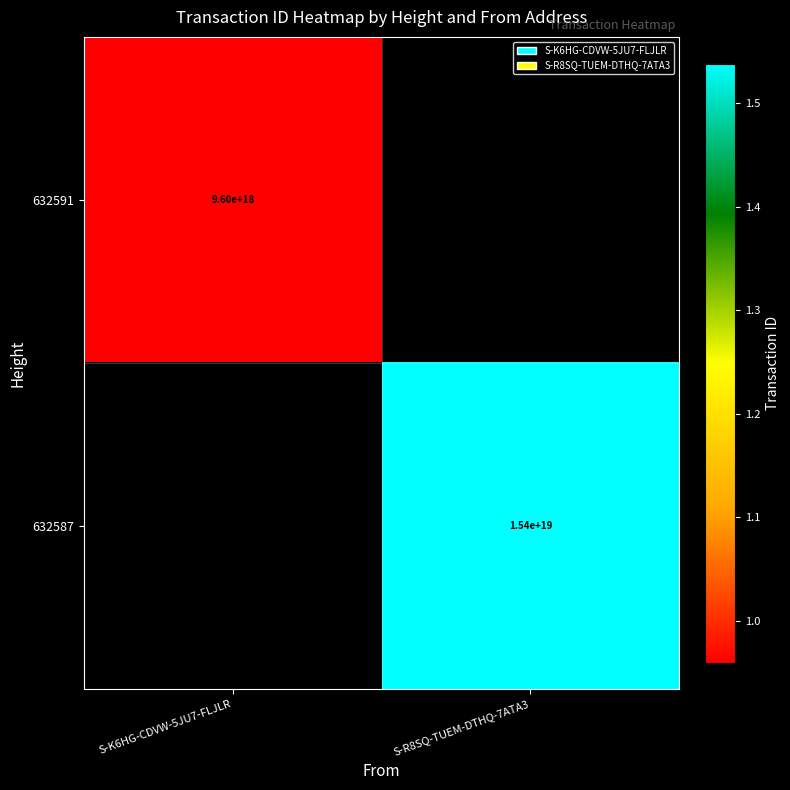

Is the value of 632591 at S-K6HG-CDVW-5JU7-FLJLR greater than the value of 632587 at S-R8SQ-TUEM-DTHQ-7ATA3?

No